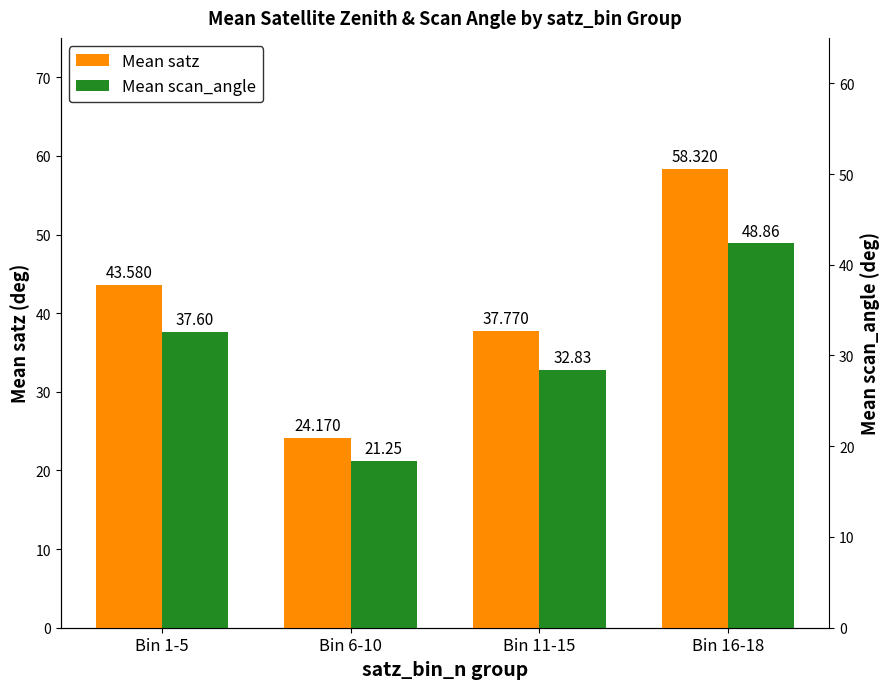

True or false: Mean scan_angle has a value of 32.8 at Bin 11-15.

True